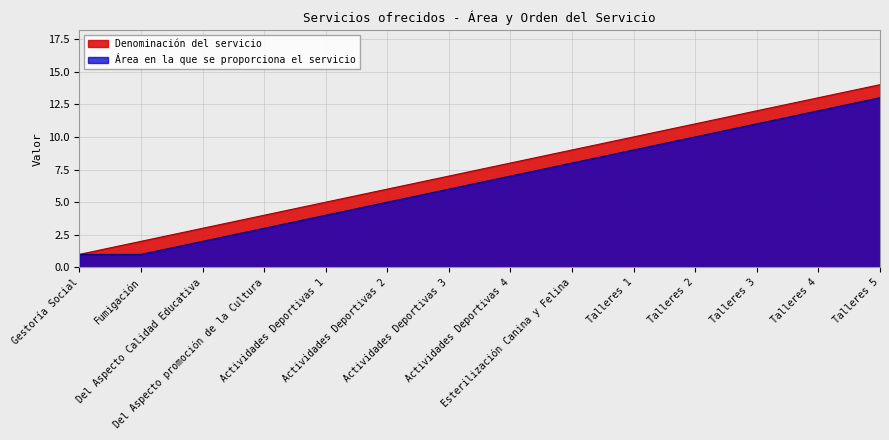

What are all the series names shown in the legend?

Denominación del servicio, Área en la que se proporciona el servicio